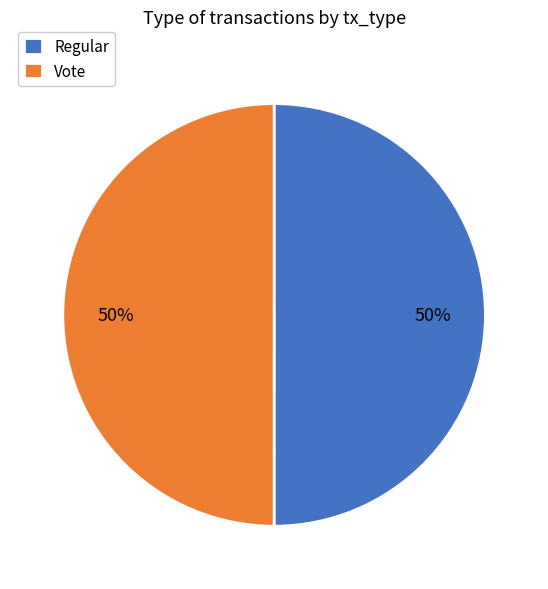

How many segments does this pie chart have?

2